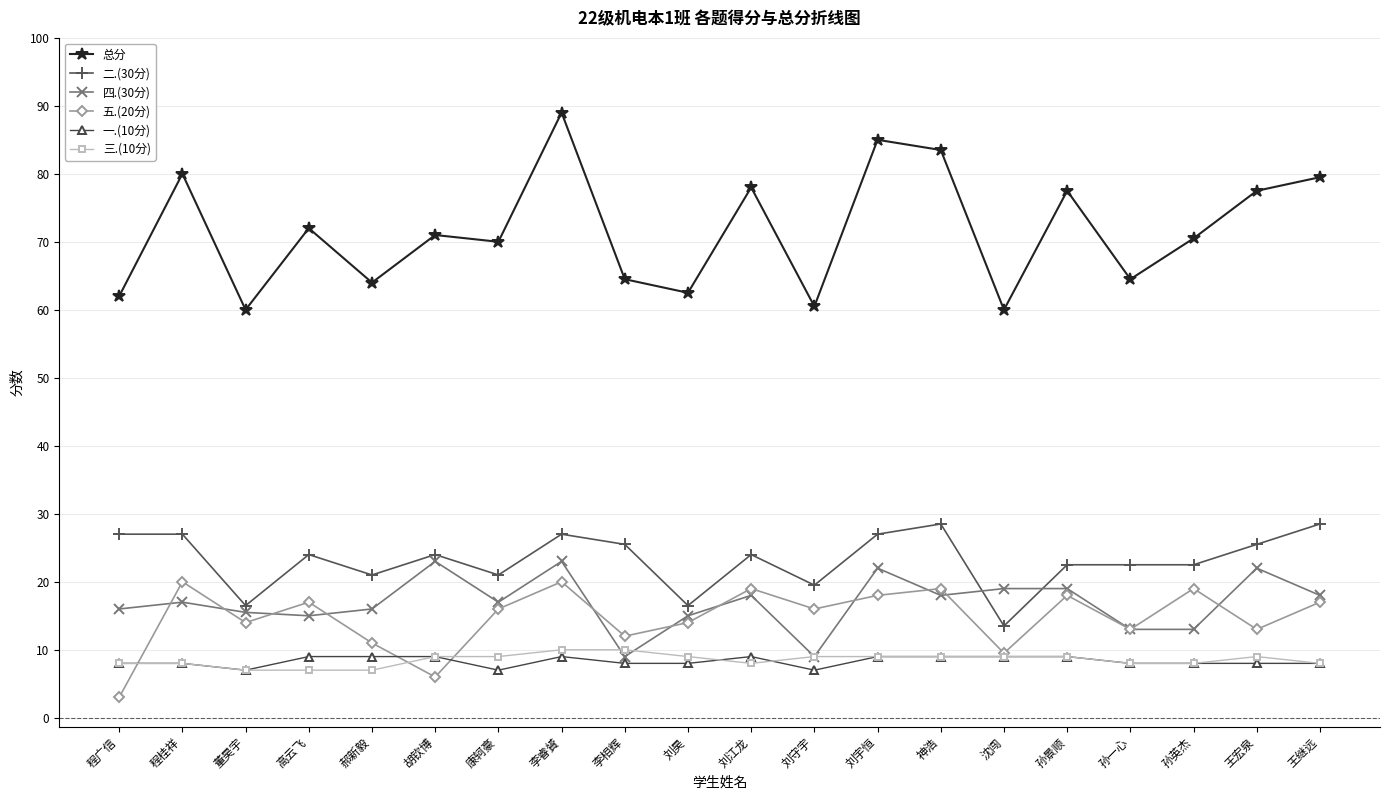

At which label does 二.(30分) first exceed 24?

程广信